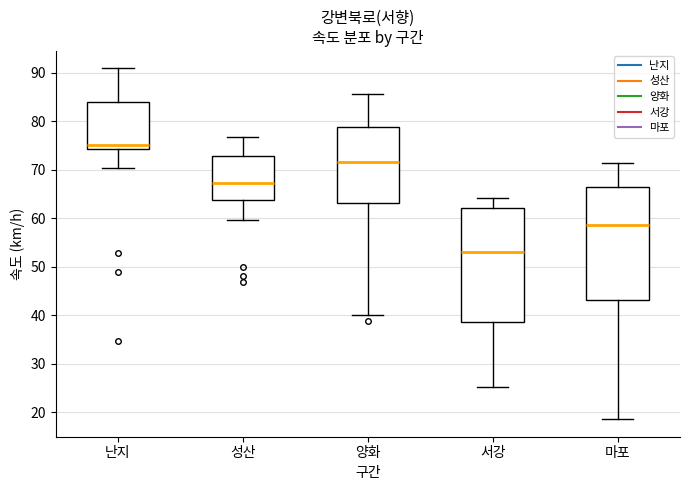

Which box has the lowest median line?

서강